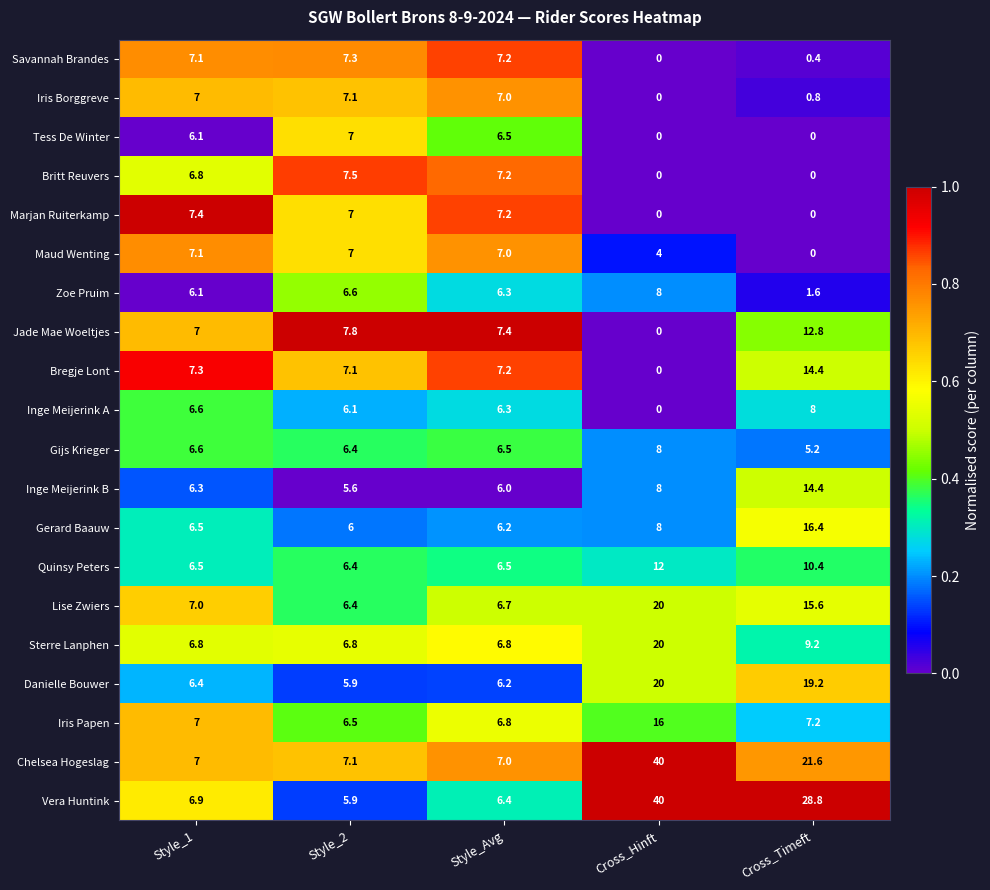

Which series changed the most between Style_2 and Cross_Timeft?

Vera Huntink